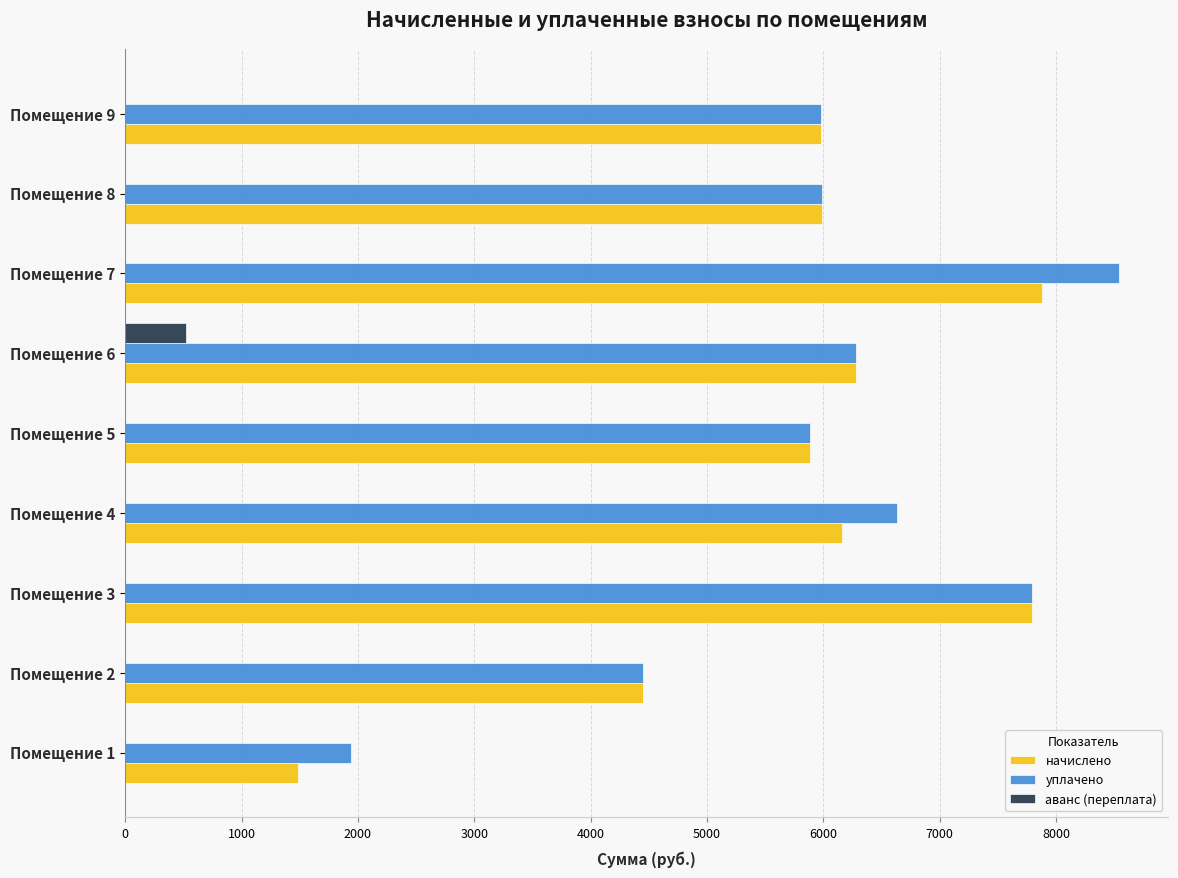

What is the total value across all series at Помещение 1?

3422.8